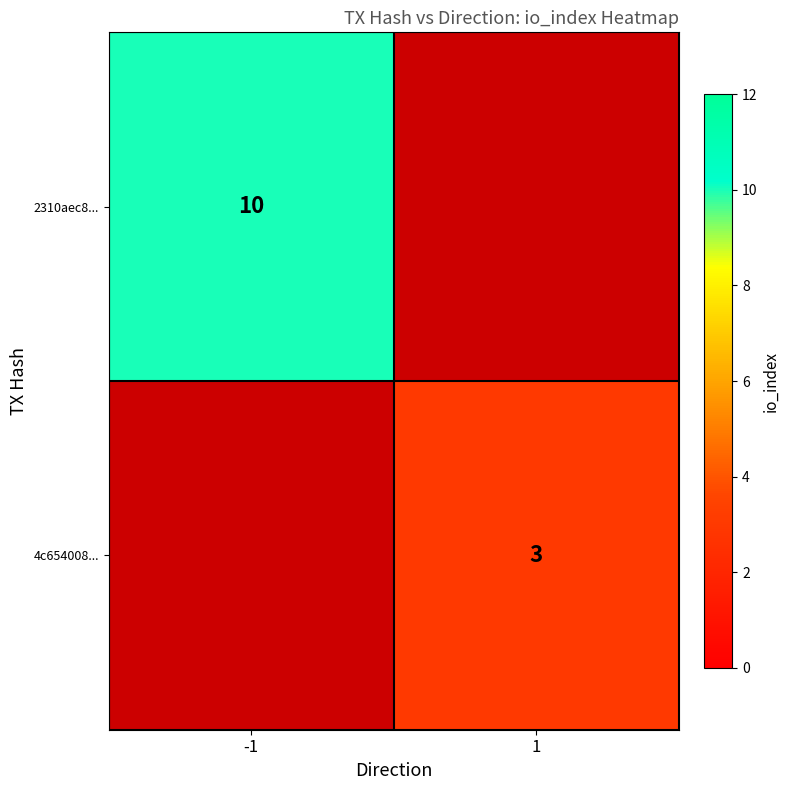

How many categories are shown in the chart?

2